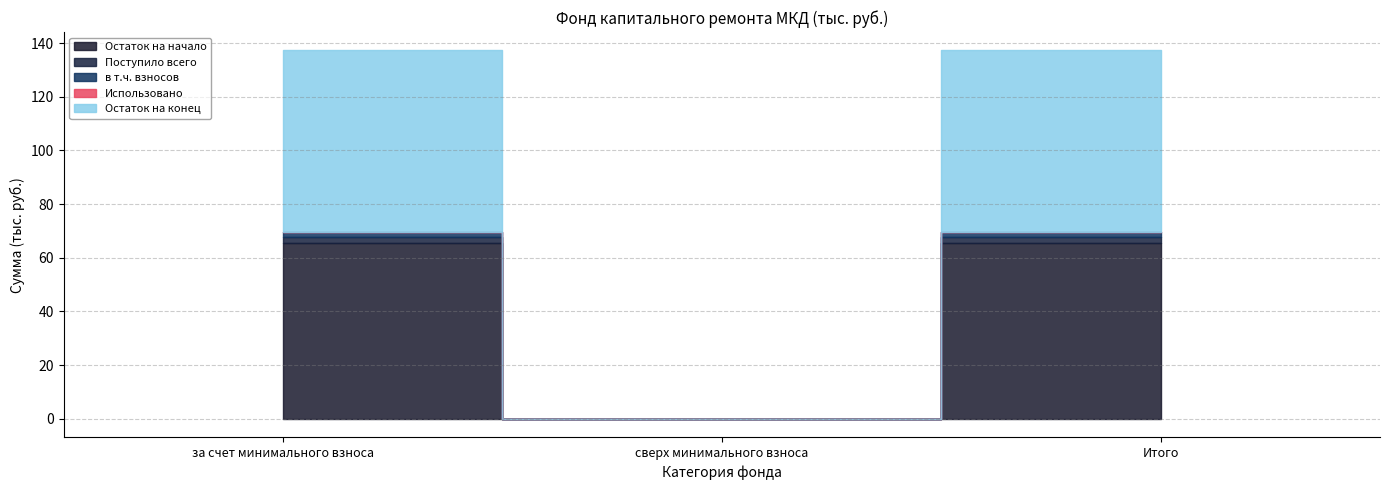

Read the в т.ч. взносов value at за счет минимального взноса.

2.0